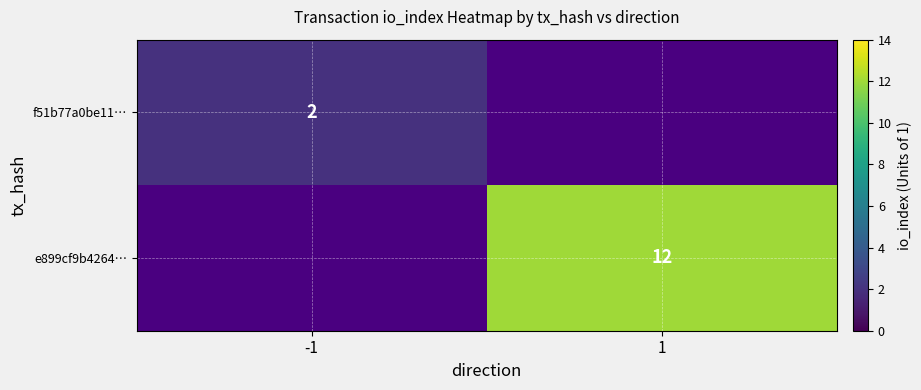

Is it true that f51b77a0be11… equals 3.3 at -1?

False